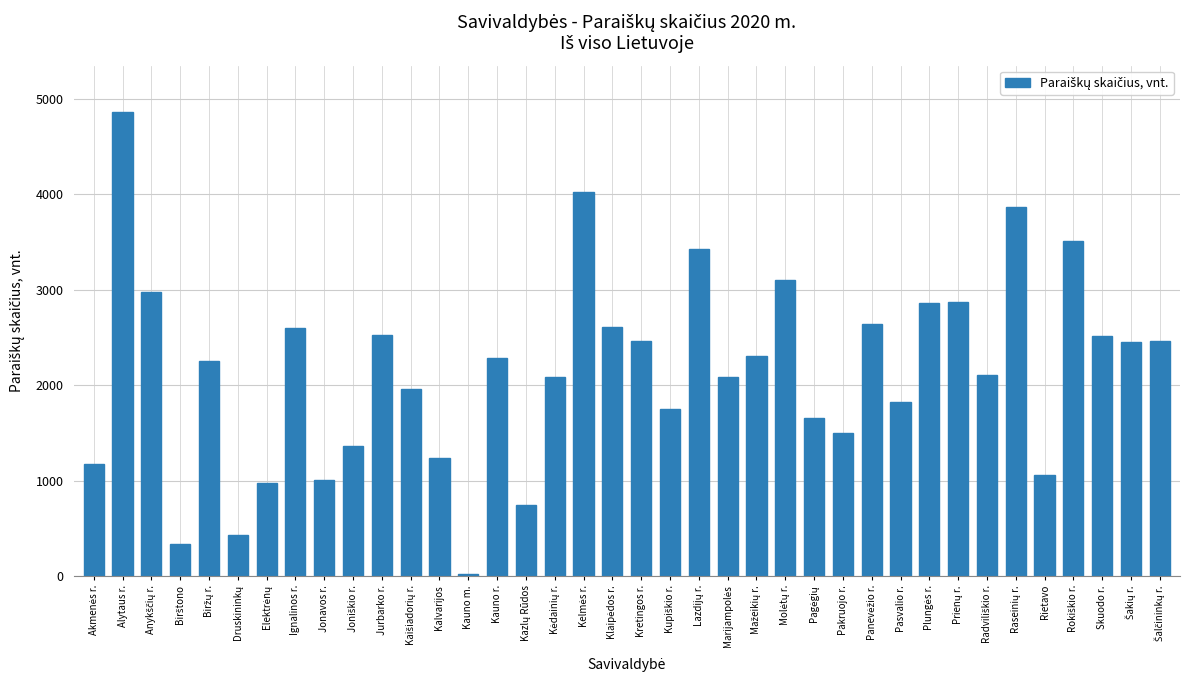

What is the label of the 34th bar from the left?

Rietavo